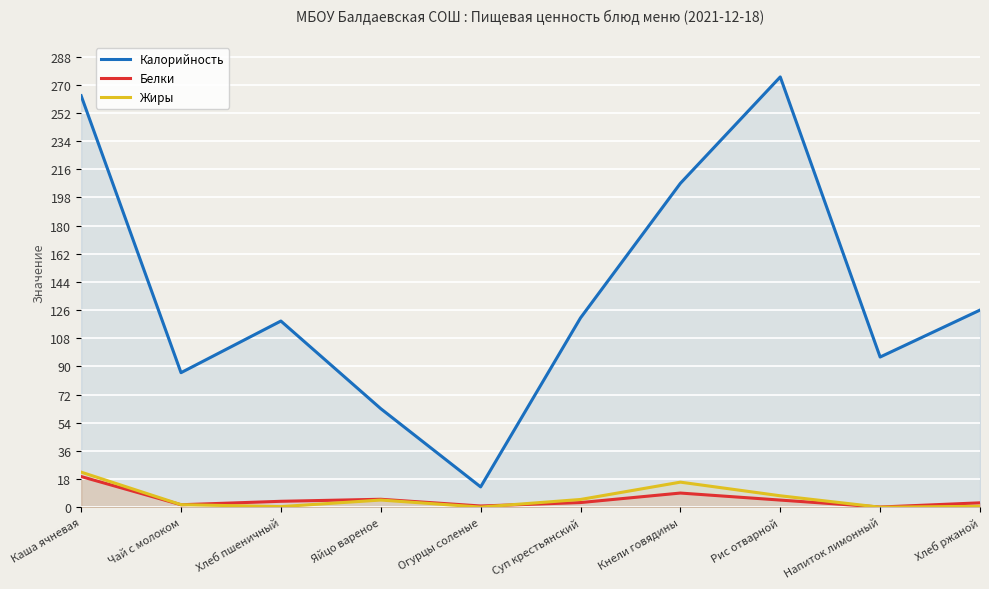

What is the label of the 2nd point from the left?

Чай с молоком